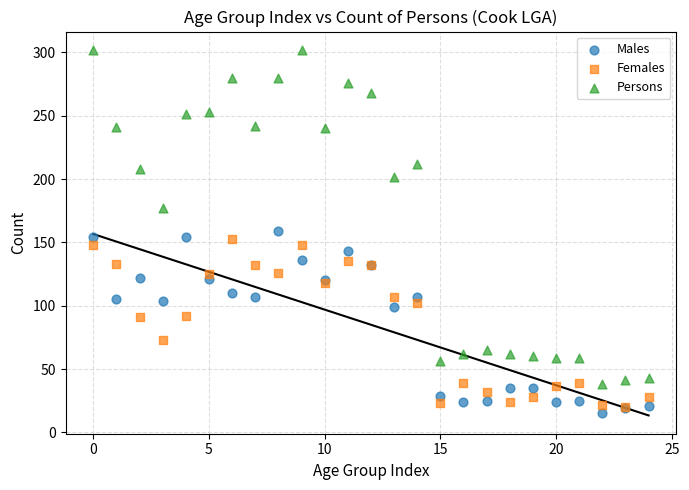

In the Persons series, what Y value is closest to 170?

177